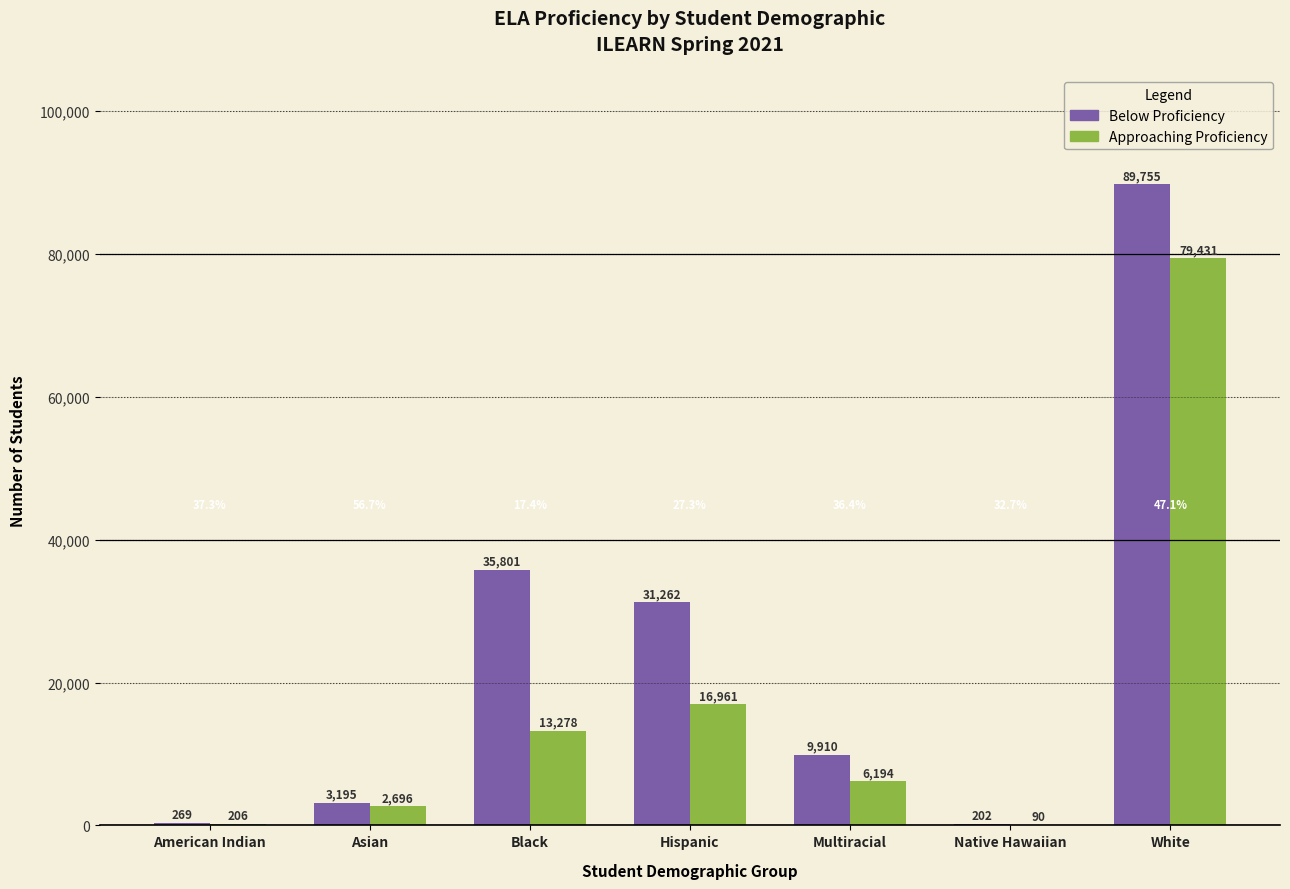

Which label corresponds to the largest value in the chart?

White